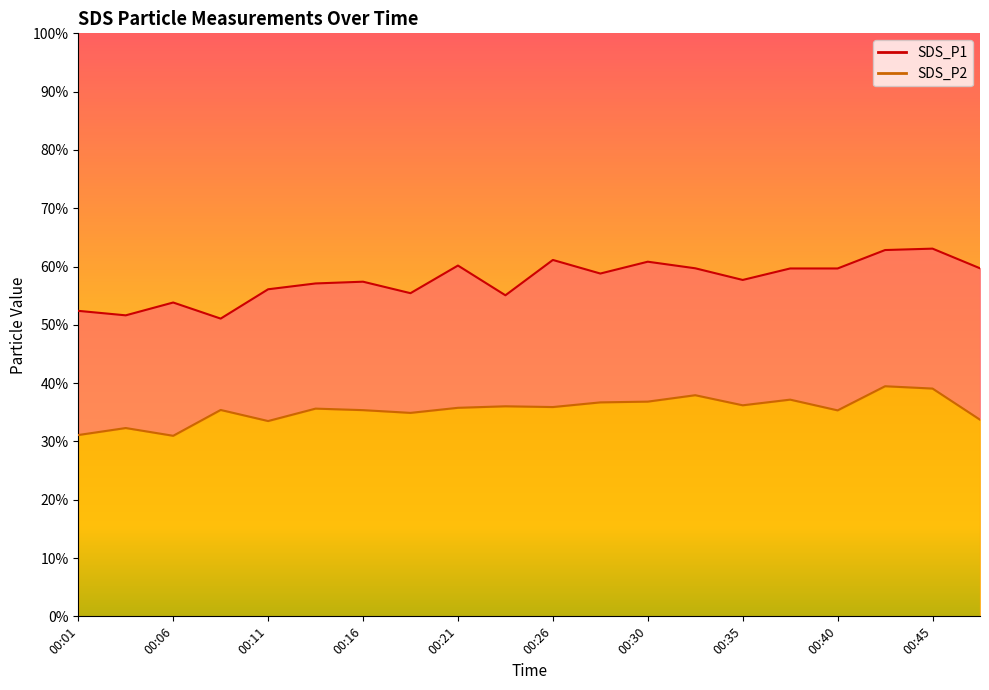

At how many categories does at least one series exceed 49?

20